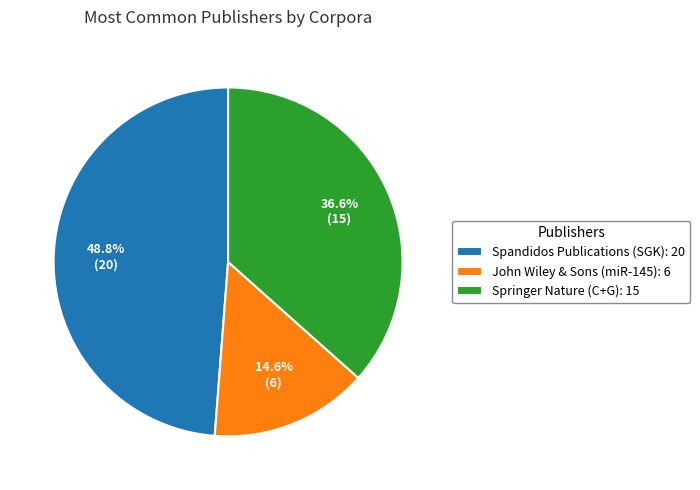

What percentage do Springer Nature (C+G) and John Wiley & Sons (miR-145) together represent?

51.2%